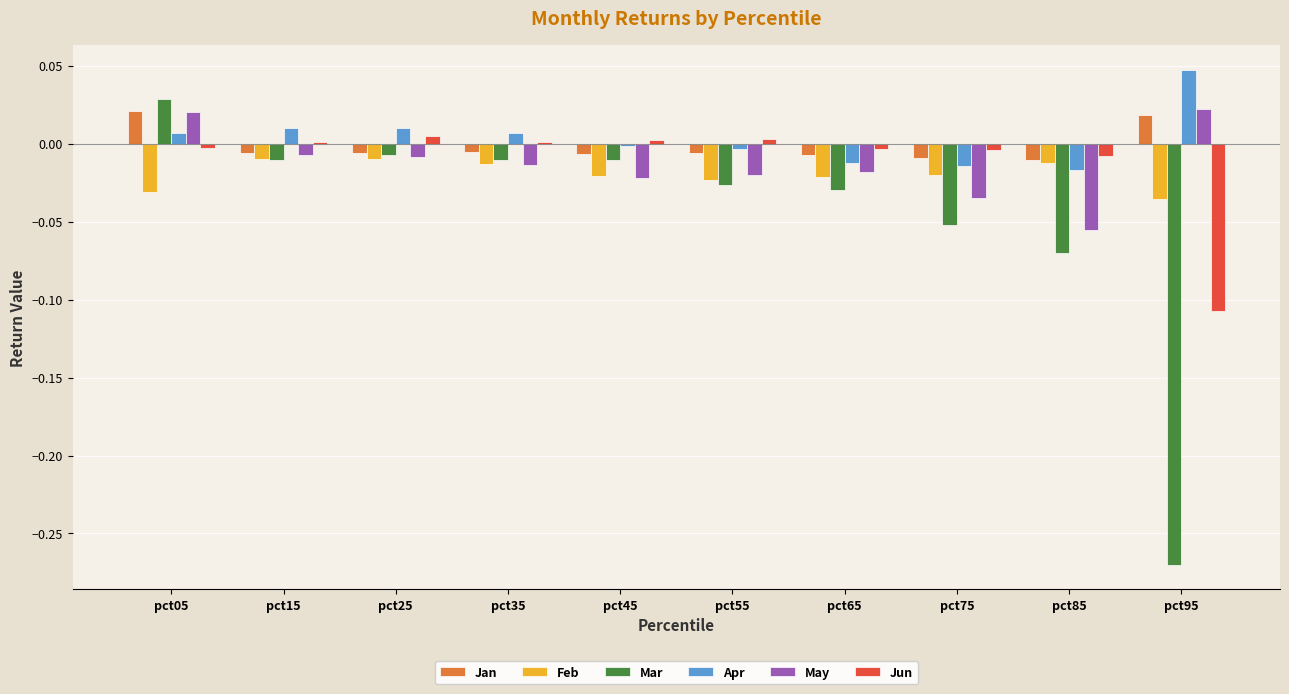

Which series has the largest total across all categories?

Apr